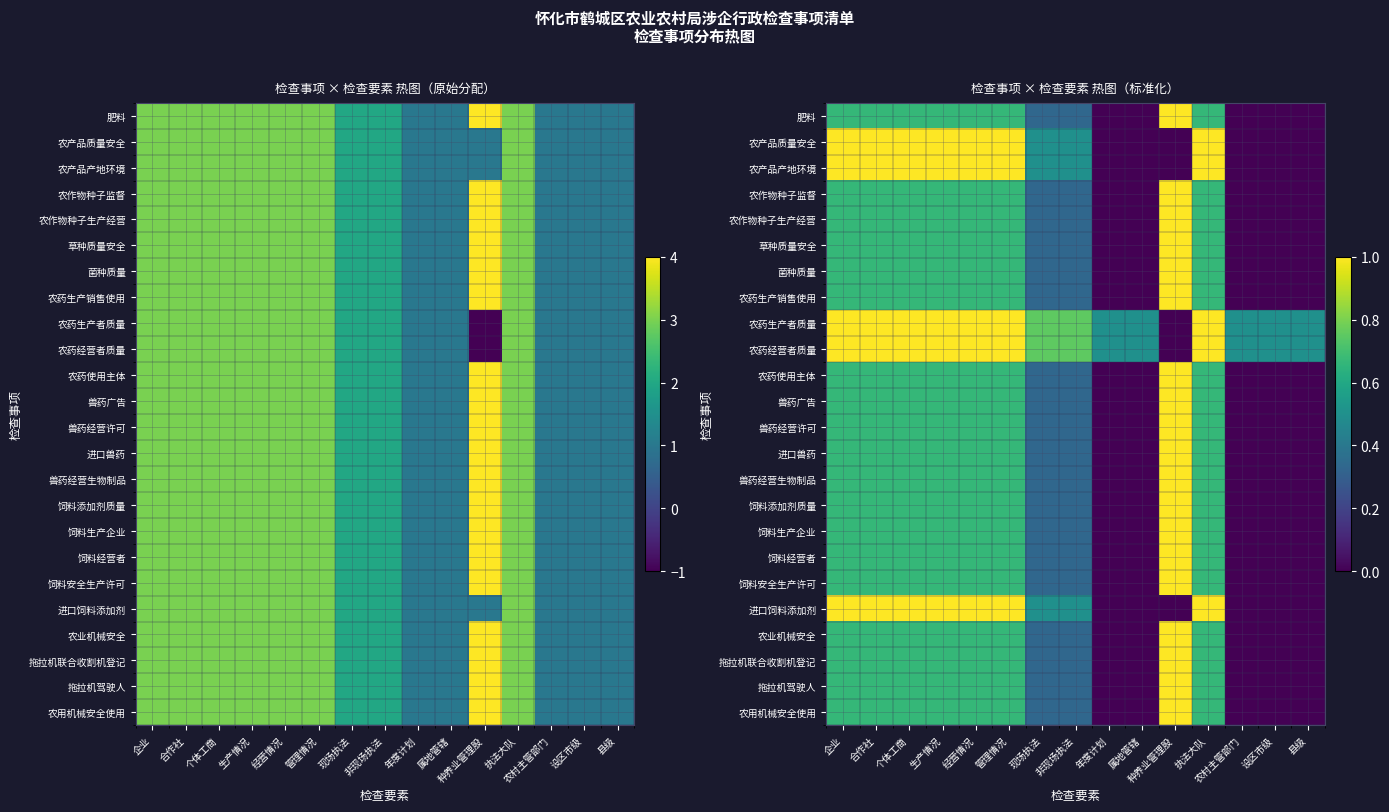

What is the difference between the second highest and second lowest values in the 进口饲料添加剂 series?

1.0